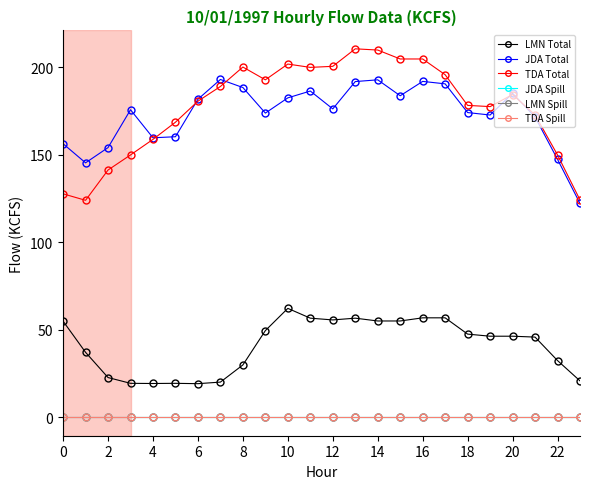

True or false: LMN Spill has more than 2 points higher than both neighbors.

False